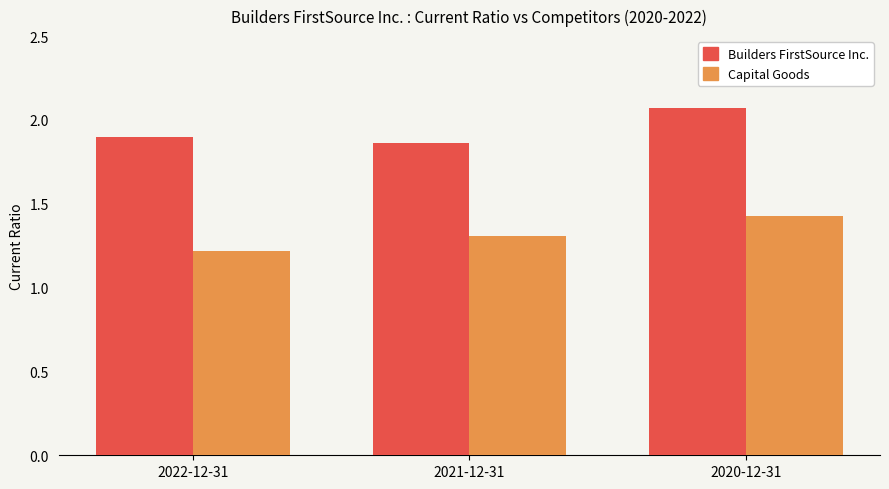

What is the difference between the maximum and minimum values in the Builders FirstSource Inc. series?

0.2